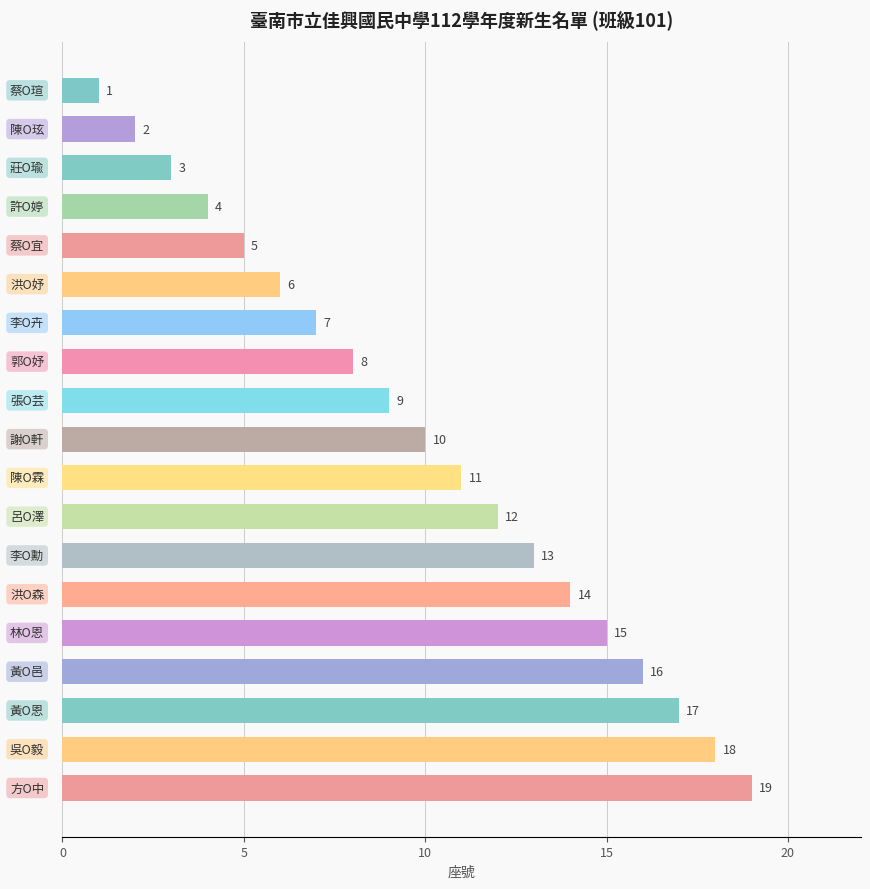

What is the difference between the maximum and second lowest values?

17